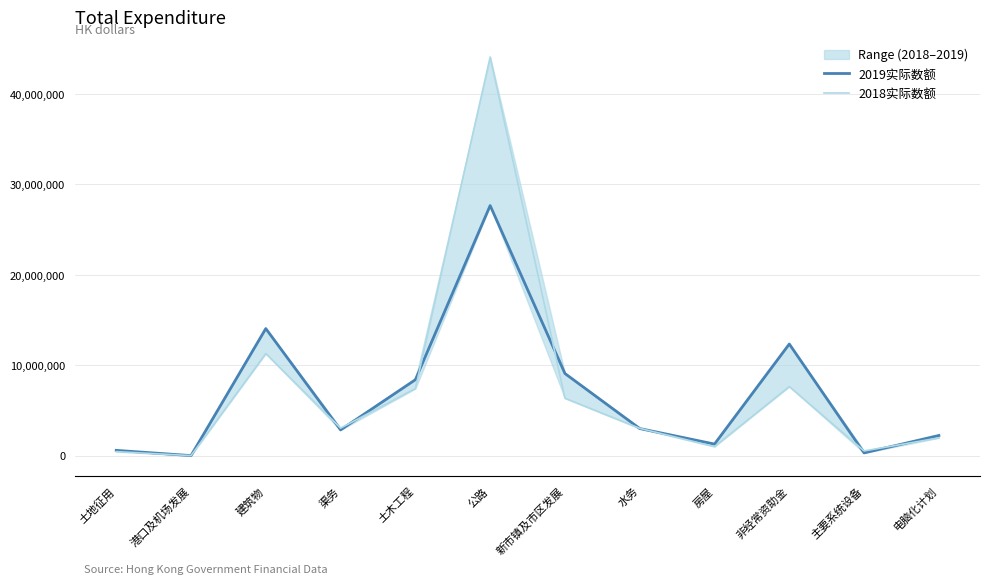

Is the value of 2019实际数额 at 水务 greater than the value of 2018实际数额 at 电脑化计划?

Yes